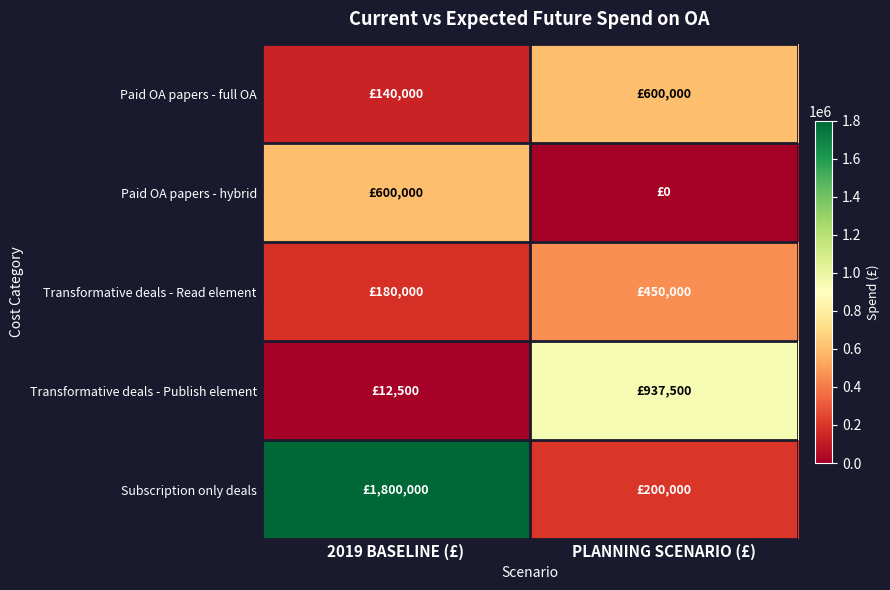

At how many categories does at least one series exceed 400155?

2